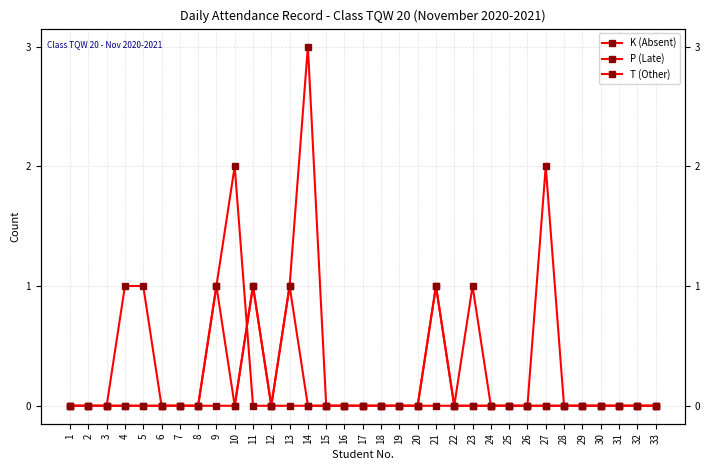

How many lines are shown in the chart?

3